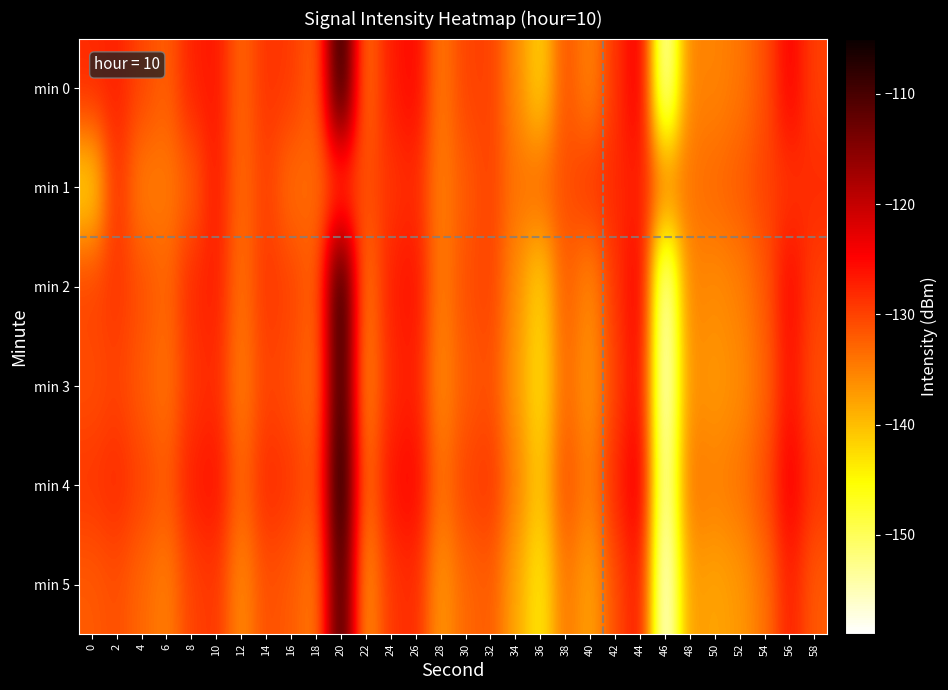

How many series are shown in this chart?

6